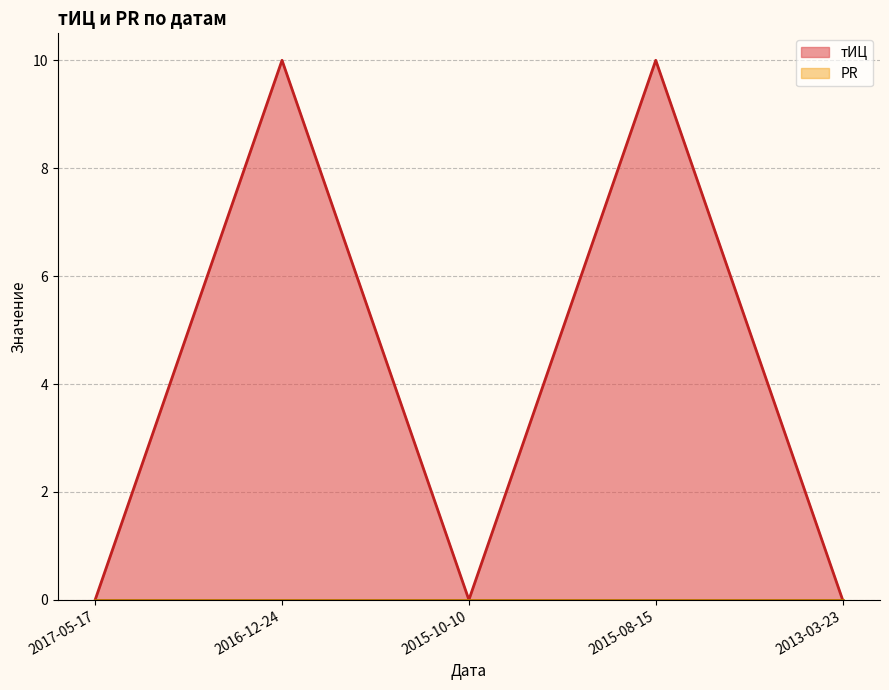

At which category does the chart reach its peak across all series?

2016-12-24